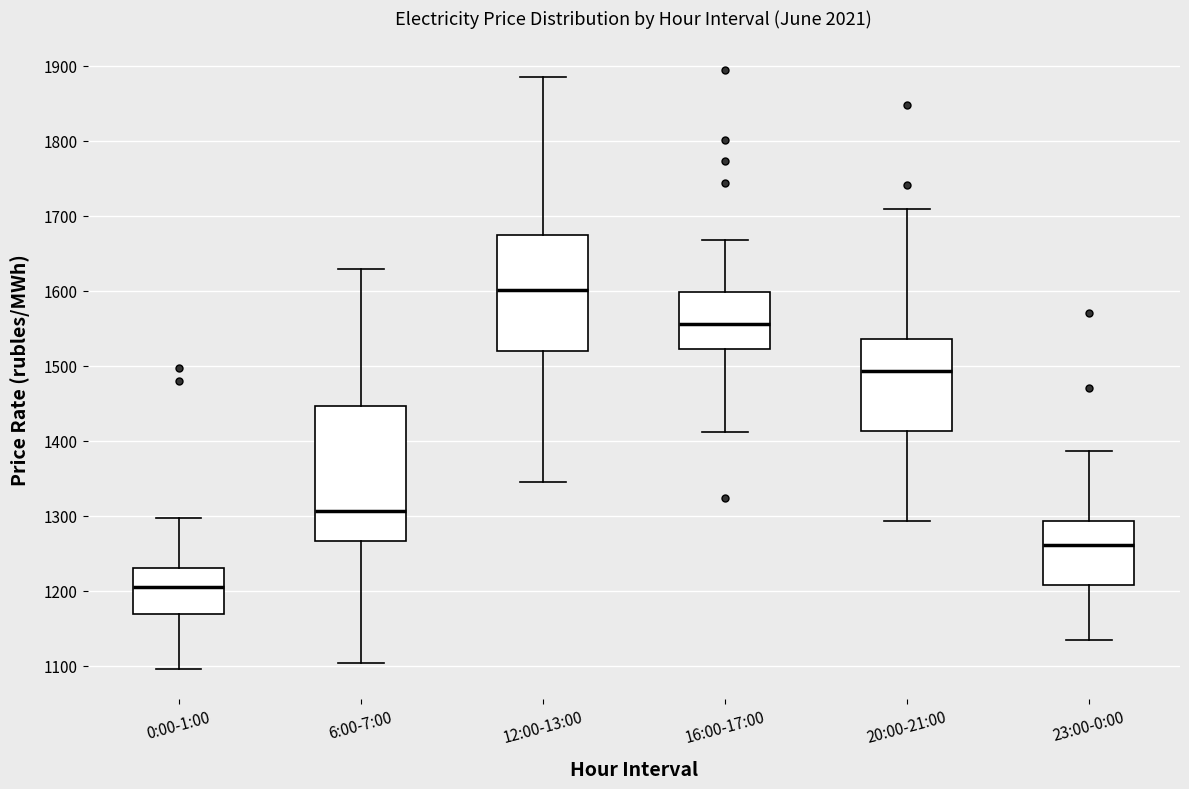

Reading left to right, read every box against the y-axis: the position of its median line, the range the box covers, and the ends of its whiskers. The values are not printed on the chart, so give them approximately, as read against the axis.

0:00-1:00: median 1210, box 1170 to 1230, whiskers 1100 to 1300
6:00-7:00: median 1310, box 1270 to 1450, whiskers 1100 to 1630
12:00-13:00: median 1600, box 1520 to 1670, whiskers 1340 to 1890
16:00-17:00: median 1560, box 1520 to 1600, whiskers 1410 to 1670
20:00-21:00: median 1490, box 1410 to 1540, whiskers 1290 to 1710
23:00-0:00: median 1260, box 1210 to 1290, whiskers 1130 to 1390